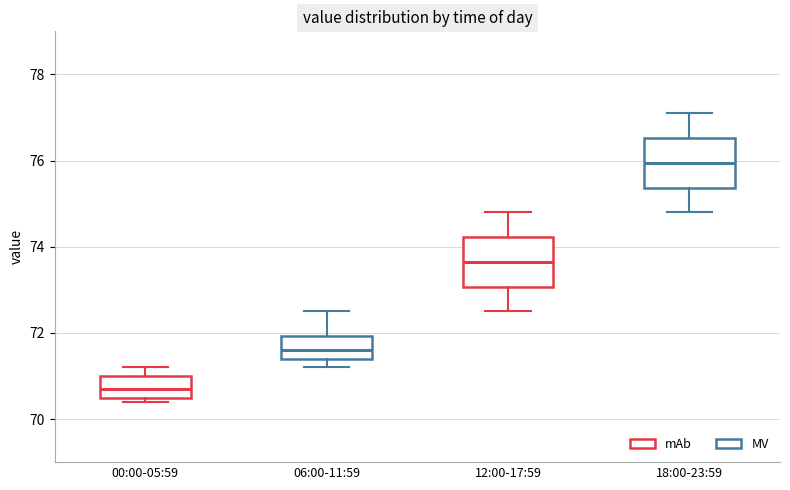

Reading left to right, read every box against the y-axis: the position of its median line, the range the box covers, and the ends of its whiskers. The values are not printed on the chart, so give them approximately, as read against the axis.

00:00-05:59: median 70.8, box 70.6 to 71.0, whiskers 70.4 to 71.2
06:00-11:59: median 71.6, box 71.4 to 72.0, whiskers 71.2 to 72.6
12:00-17:59: median 73.6, box 73.0 to 74.2, whiskers 72.6 to 74.8
18:00-23:59: median 76.0, box 75.4 to 76.6, whiskers 74.8 to 77.2